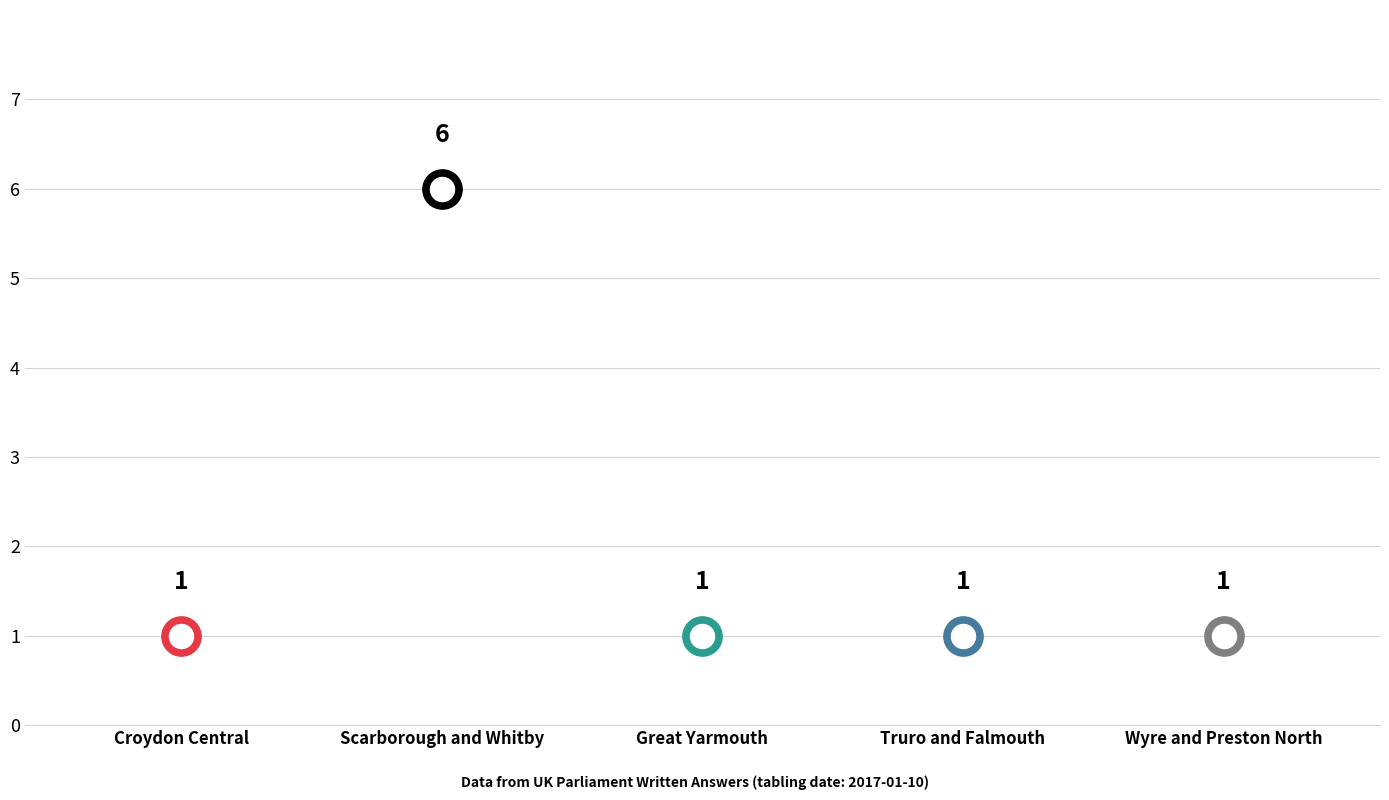

Which has a higher value, Croydon Central or Scarborough and Whitby?

Scarborough and Whitby